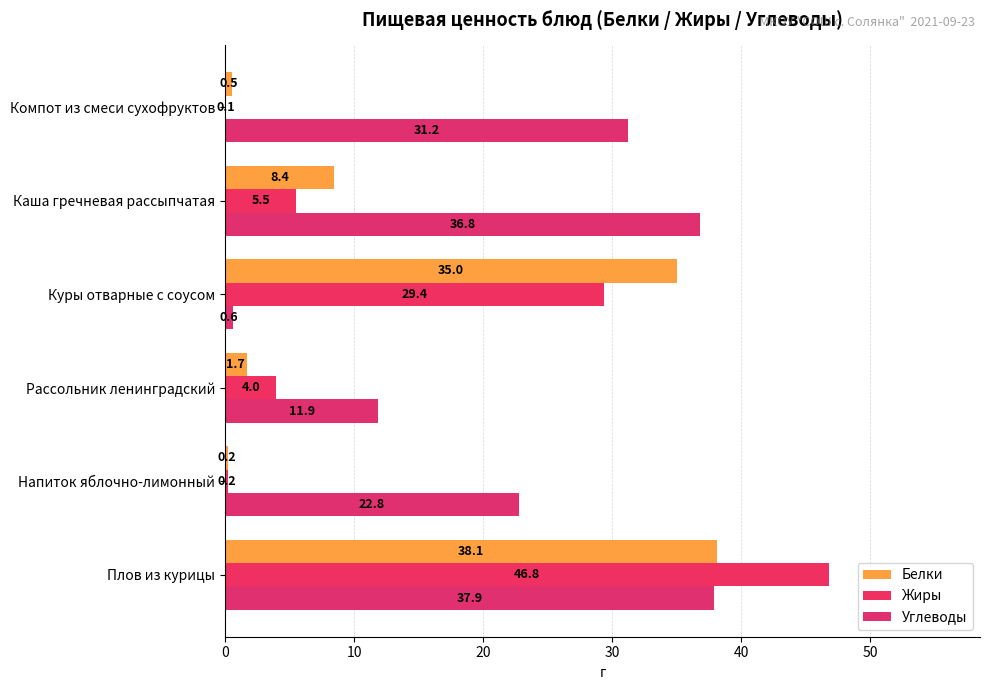

What is the difference between the second highest and second lowest values in the Жиры series?

29.2